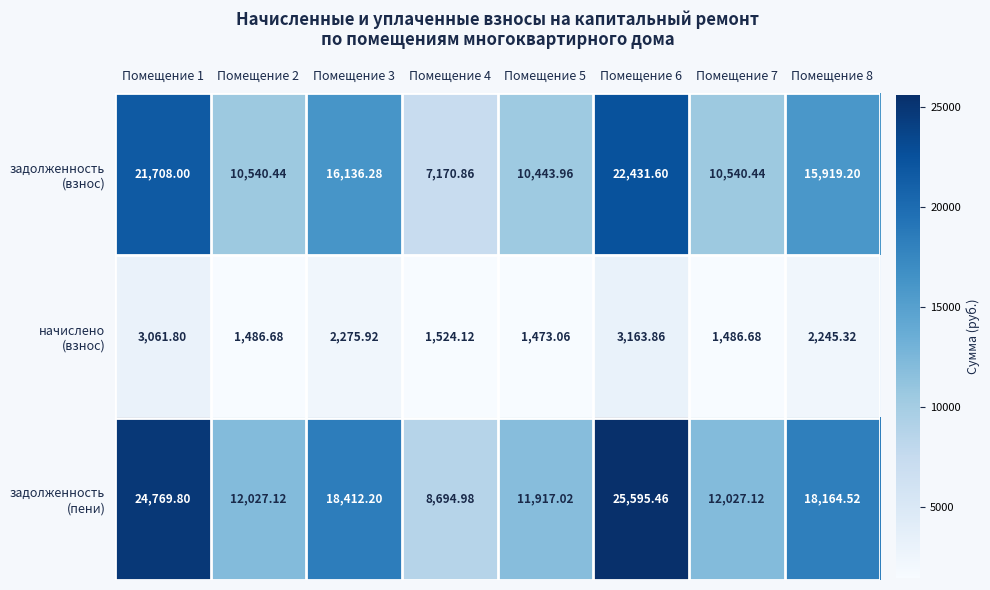

Count the number of data series in this chart.

3